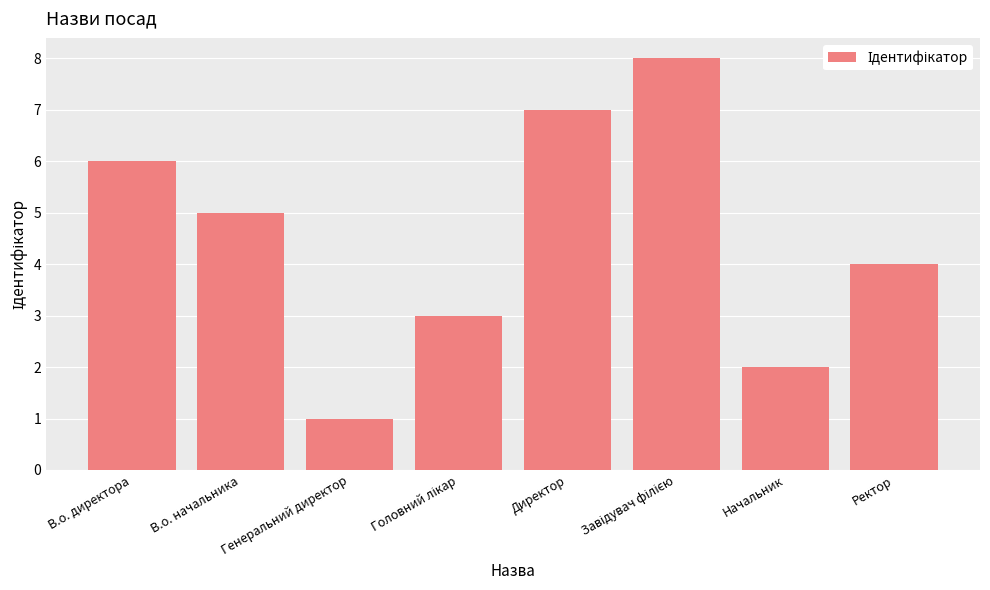

The value at Генеральний директор is 1. True or false?

True